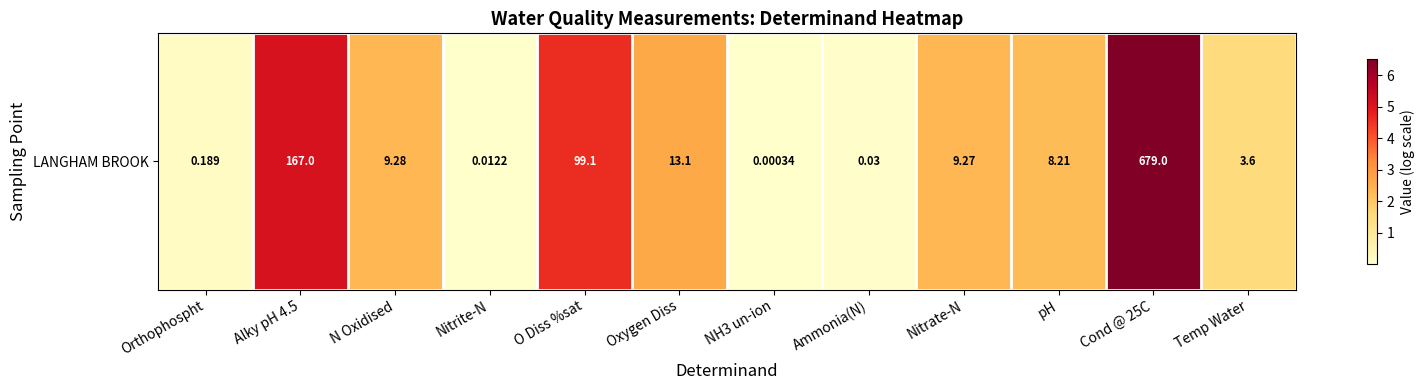

What is the average value?

2.3